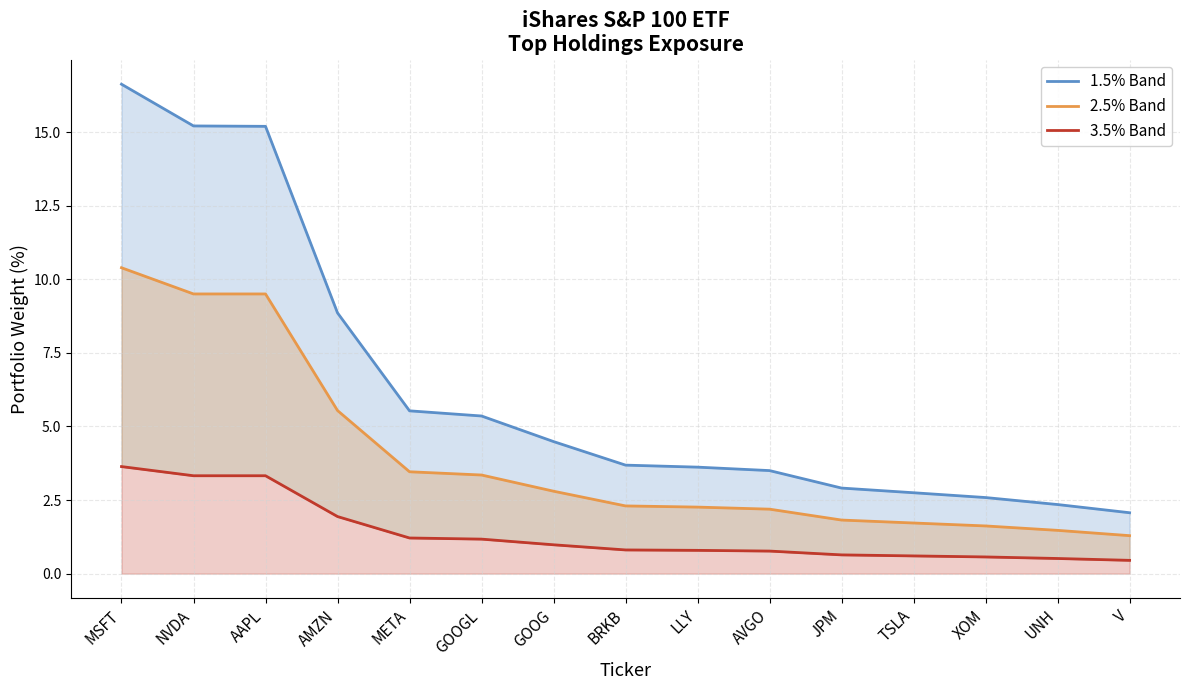

List the labels in order of 1.5% Band value, largest first.

MSFT, NVDA, AAPL, AMZN, META, GOOGL, GOOG, BRKB, LLY, AVGO, JPM, TSLA, XOM, UNH, V